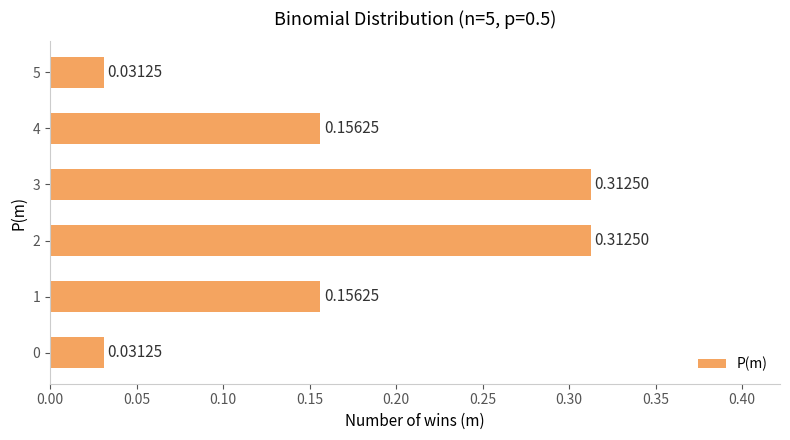

What is the change in value from 0 to 1?

+0.1